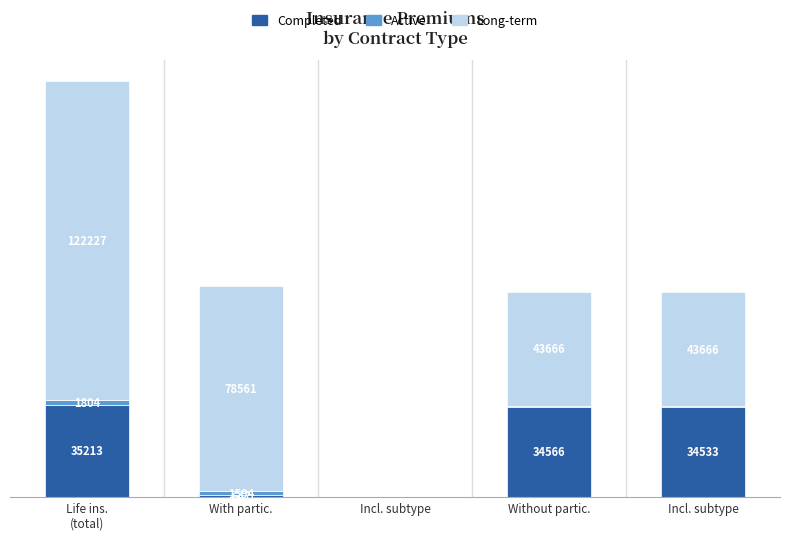

Where does the Completed series first go above 34533?

Life ins.
(total)